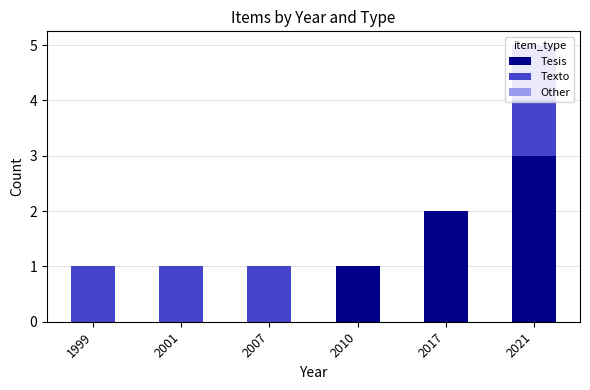

What is the total value across all series at 2021?

5